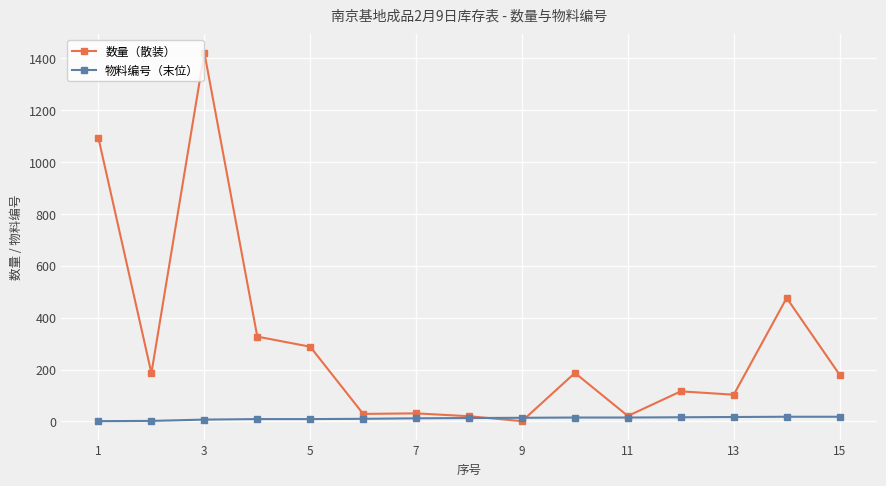

Which series has the largest total across all categories?

数量（散装）